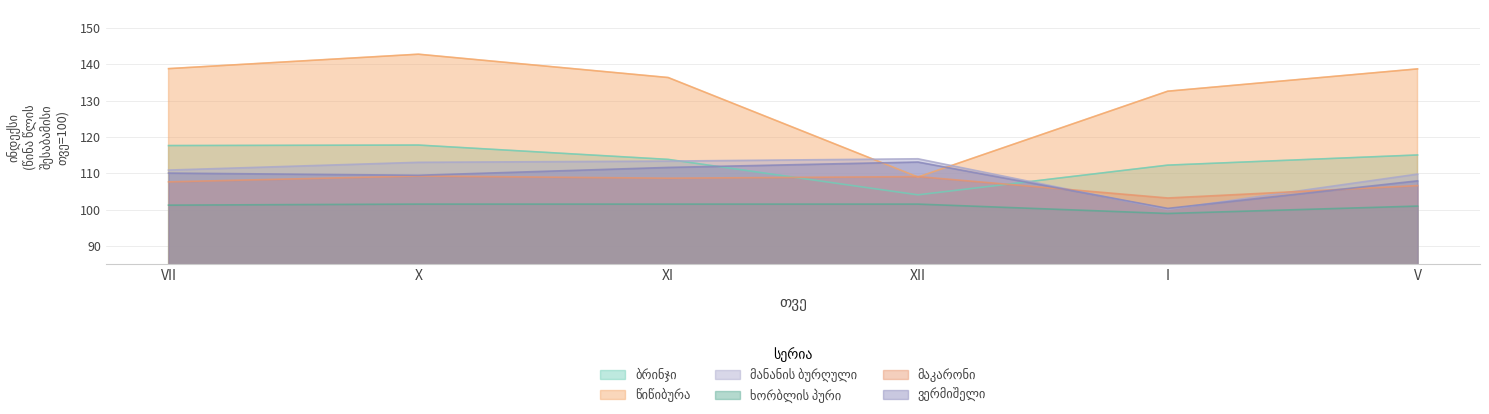

Which category has the lowest value across all series?

I